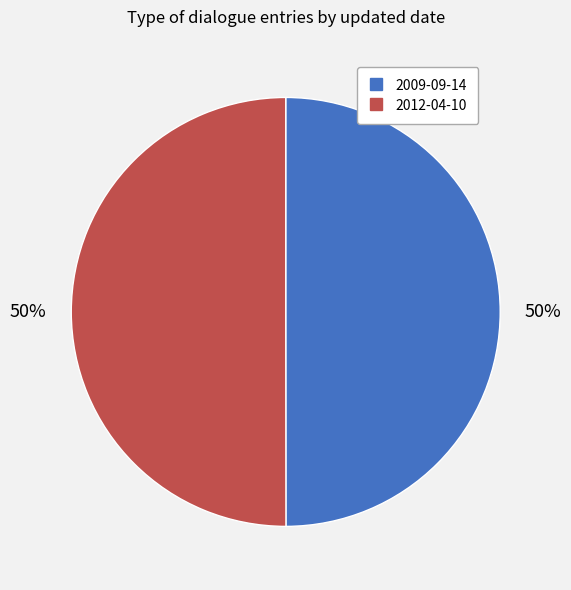

Do 2009-09-14 and 2012-04-10 together represent more than half of the pie?

Yes